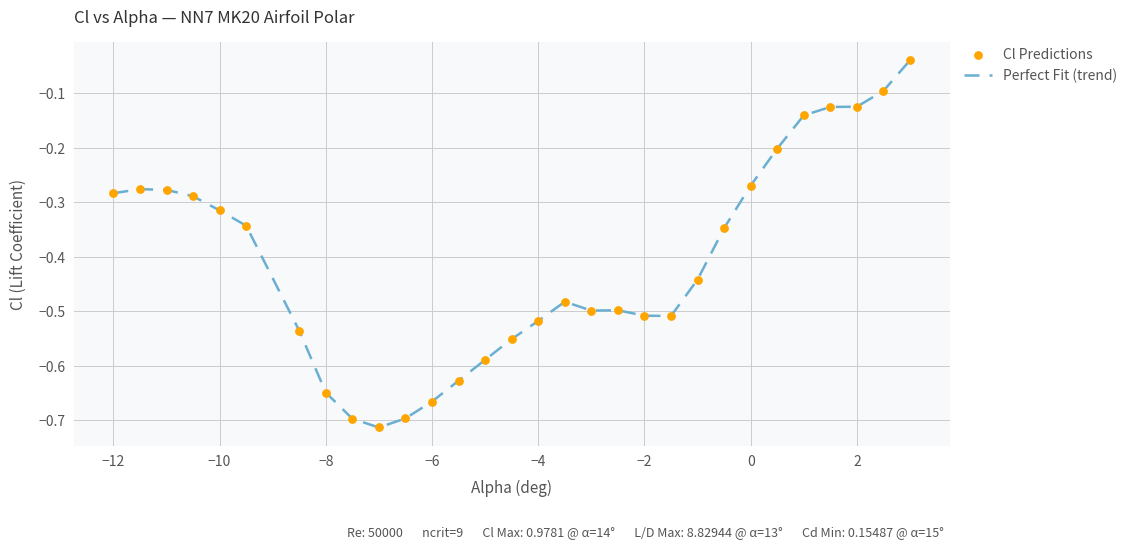

What is the difference between the maximum and minimum values?

0.7